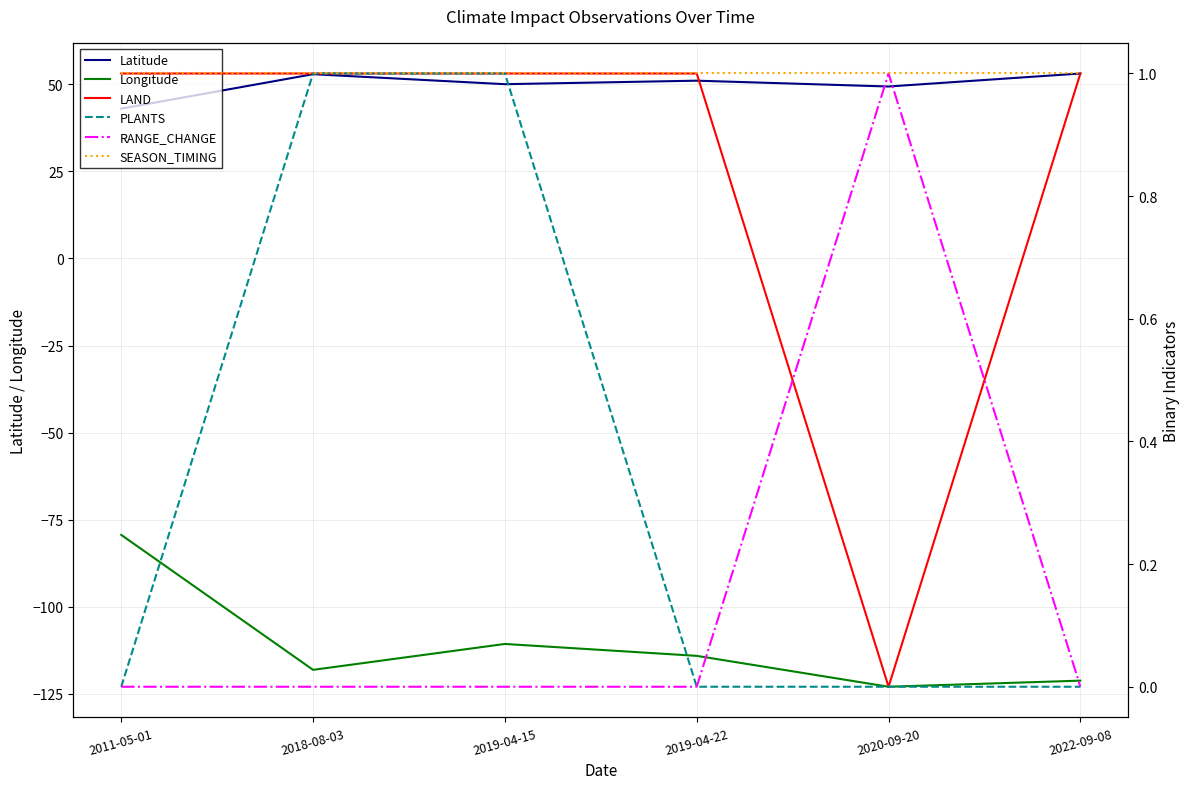

List the labels in order of Latitude value, largest first.

2022-09-08, 2018-08-03, 2019-04-22, 2019-04-15, 2020-09-20, 2011-05-01